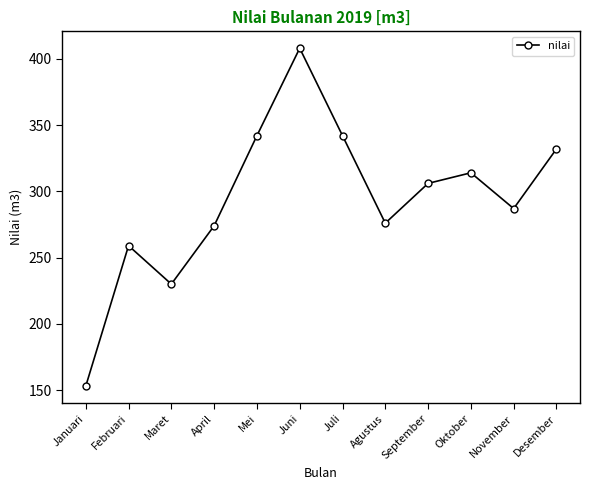

What is the change in value from Januari to Februari?

+106